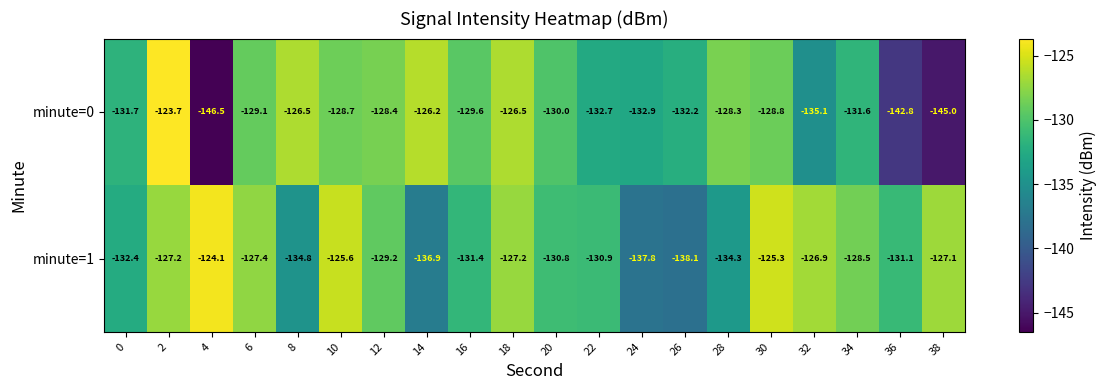

Which series has the widest spread of values?

minute=0